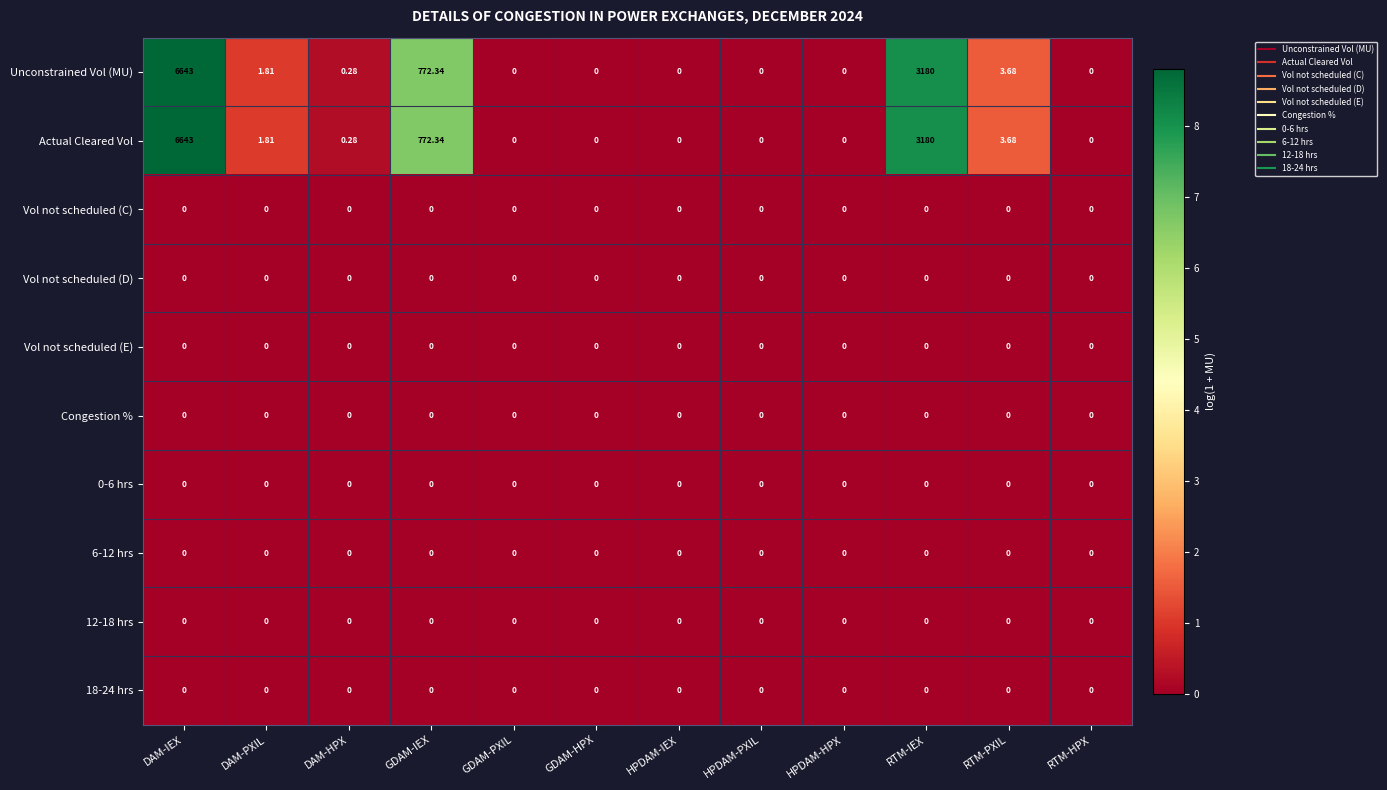

At how many categories does at least one series exceed 3?

4